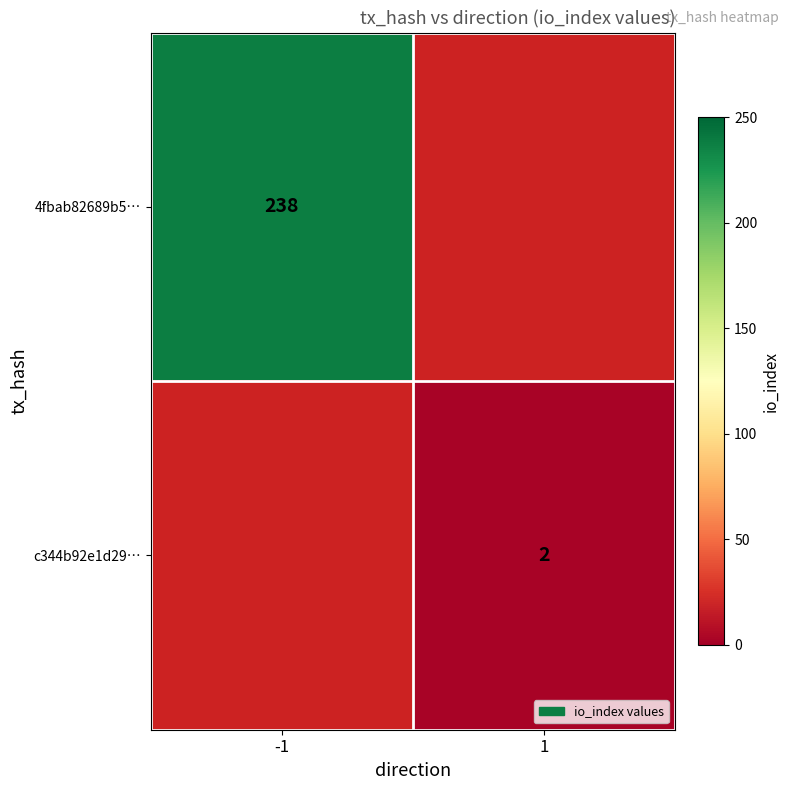

True or false: c344b92e1d29… has a value of 2 at 1.

True